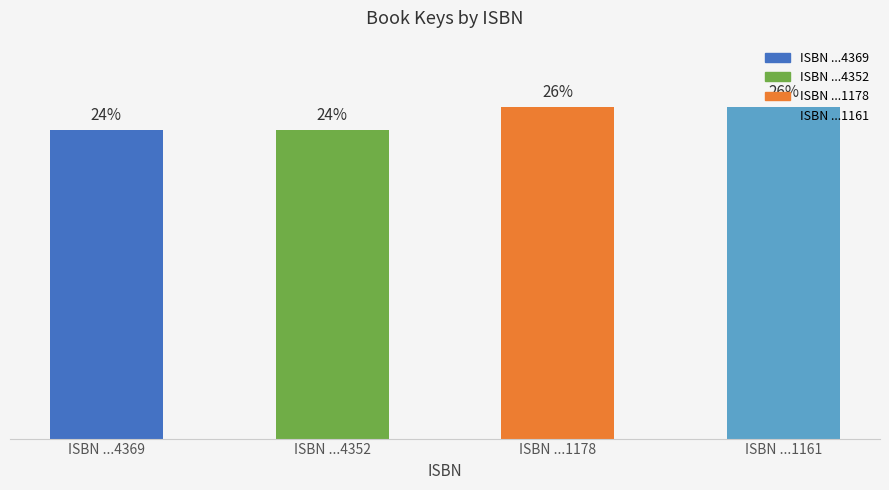

Where does the data first go above 25?

ISBN ...1178